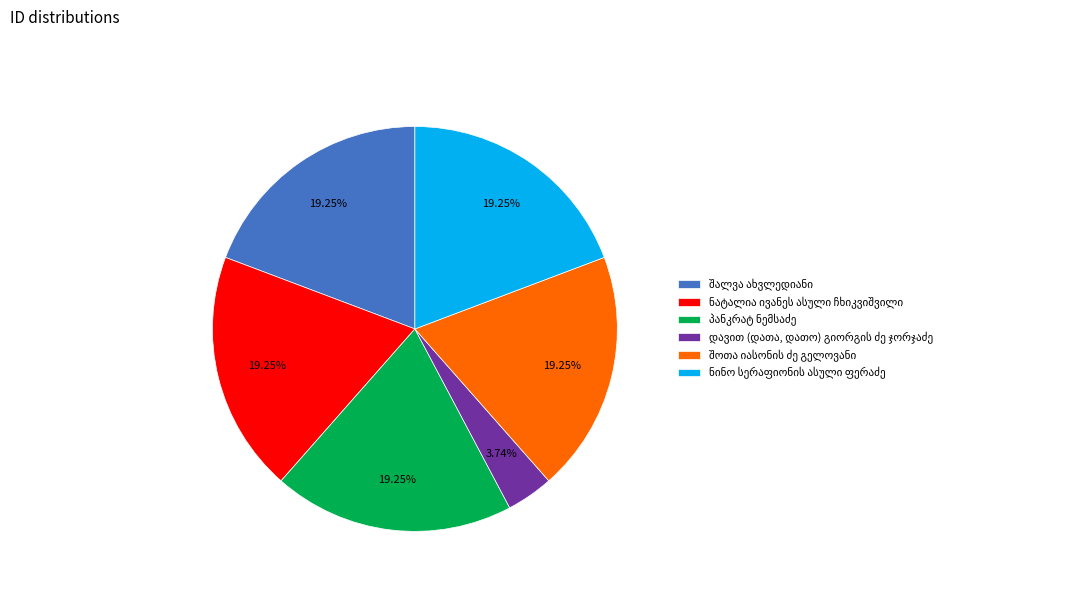

Does any single category account for the majority?

No